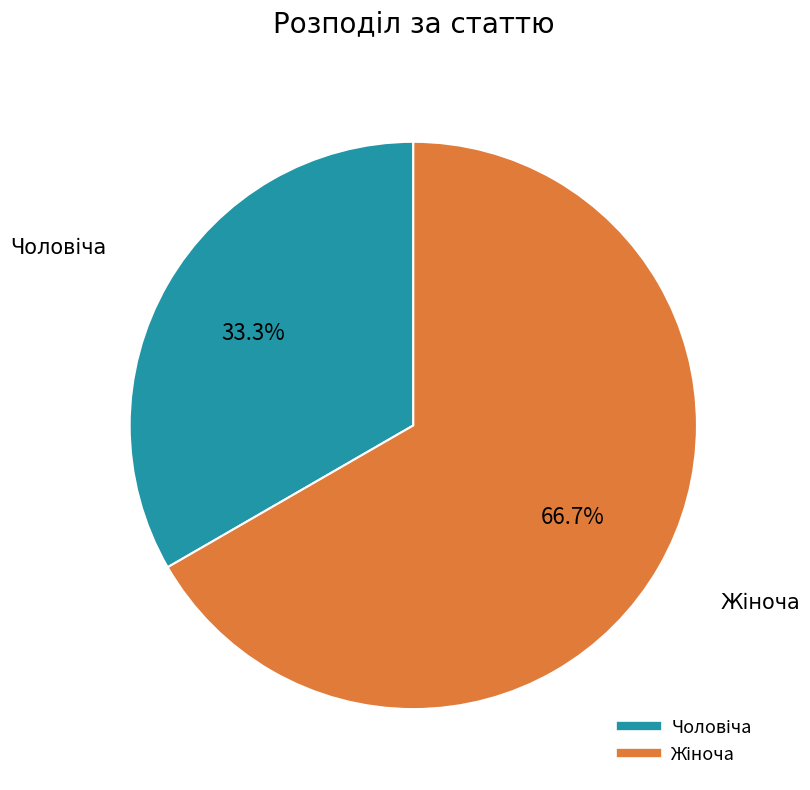

Is there a majority slice in this chart?

Yes